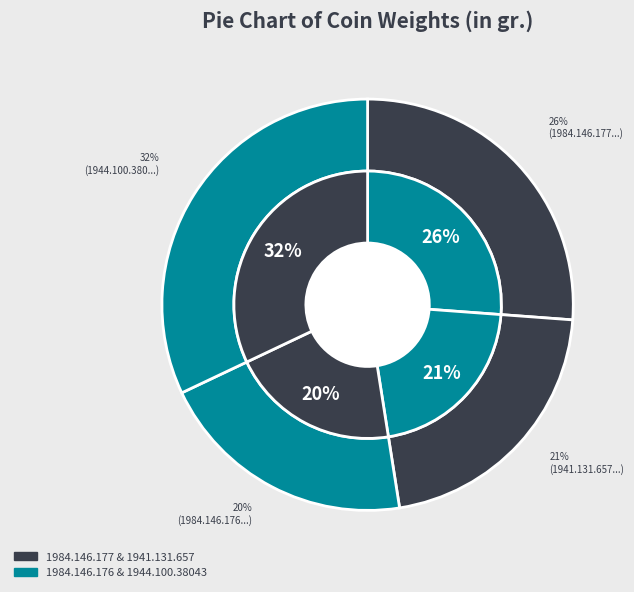

Which slice is the smallest?

1984.146.176